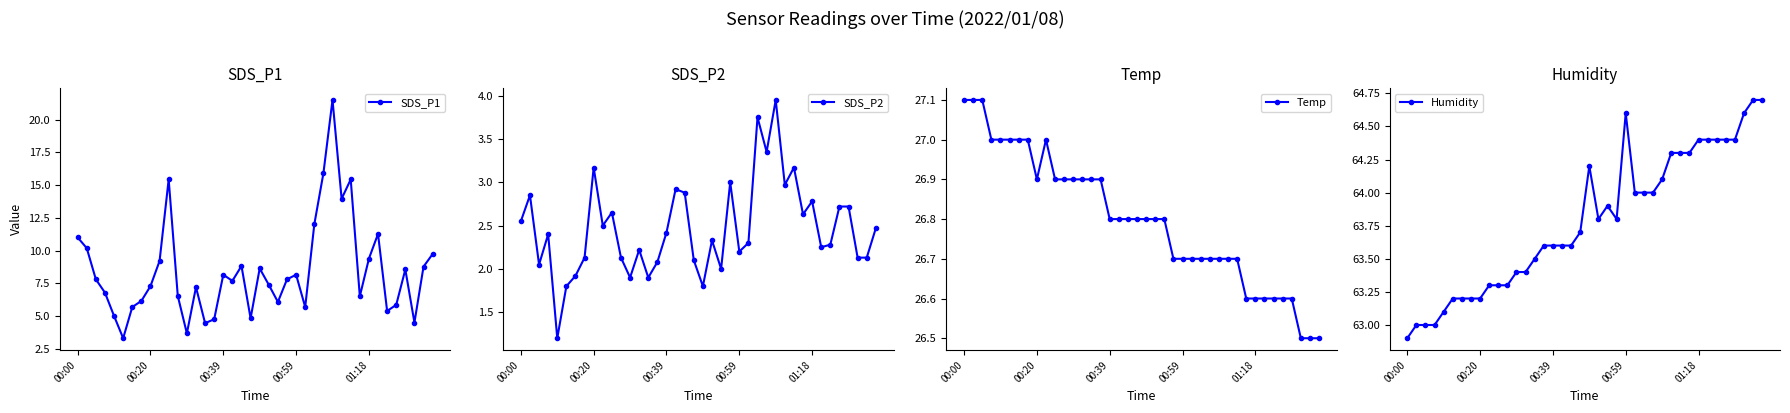

What is the lowest value of the SDS_P1 series?

3.3